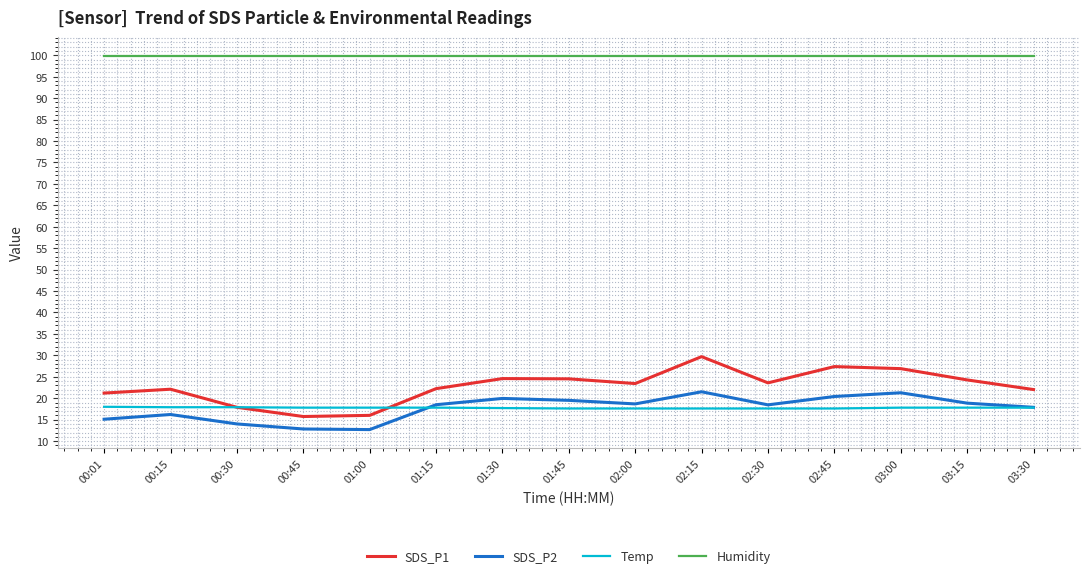

What is the lowest value of the Humidity series?

99.9